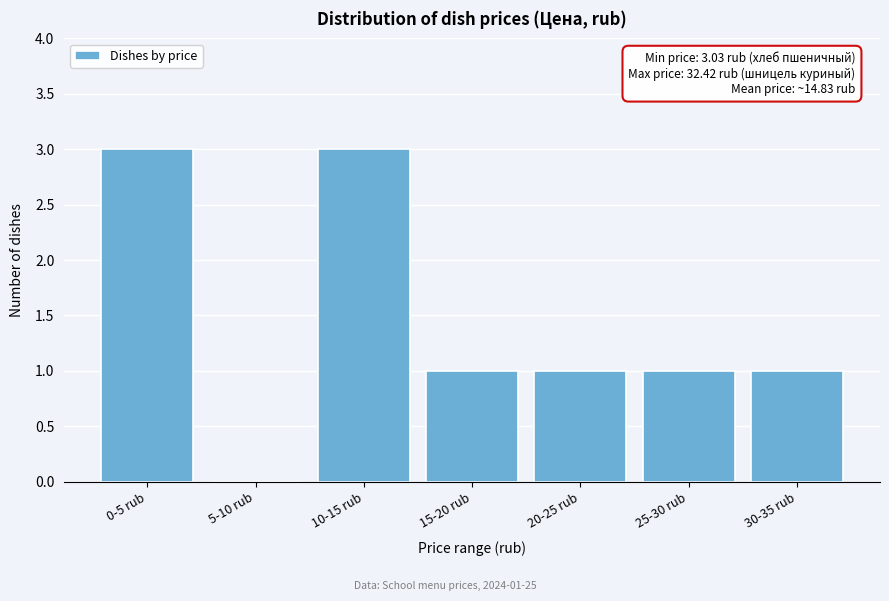

Reading right to left, transcribe all the data shown in this chart.

30-35 rub=1	25-30 rub=1	20-25 rub=1	15-20 rub=1	10-15 rub=3	5-10 rub=0	0-5 rub=3